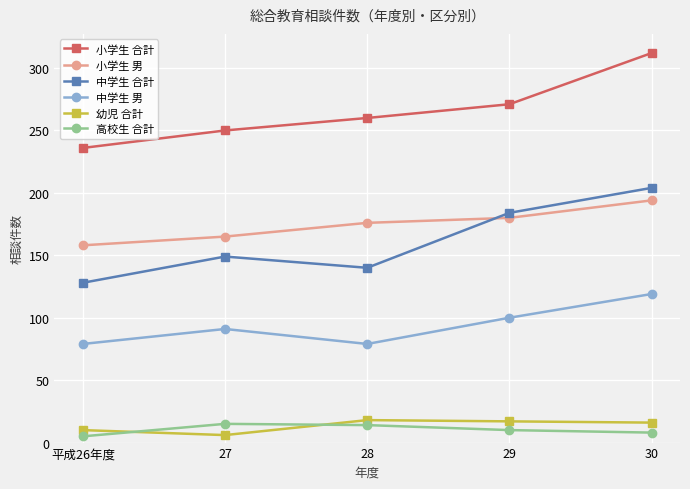

Read the 中学生 男 value at 27.

91